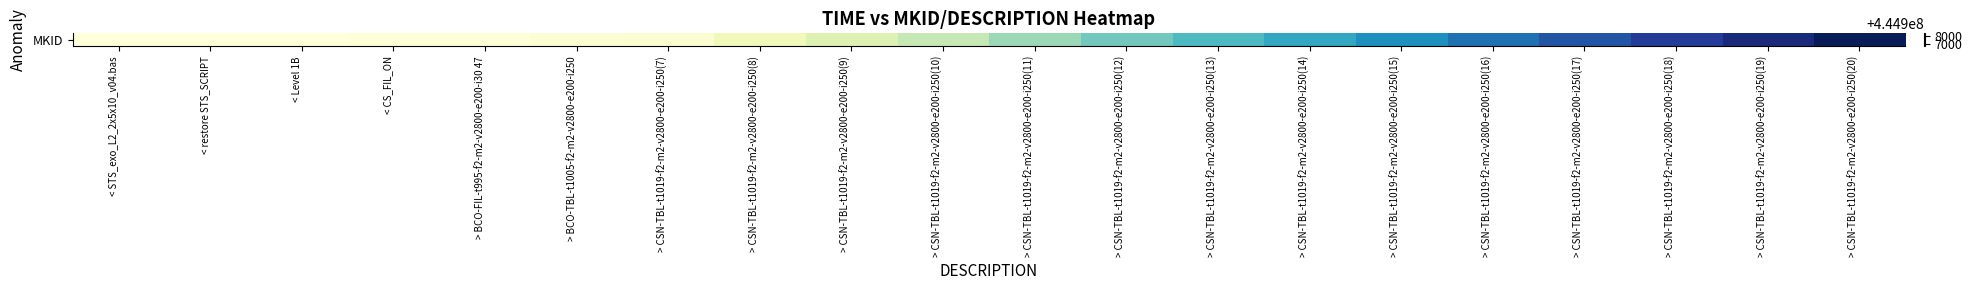

Where is the data nearest to the value 444907572?

> CSN-TBL-t1019-f2-m2-v2800-e200-i250(13)